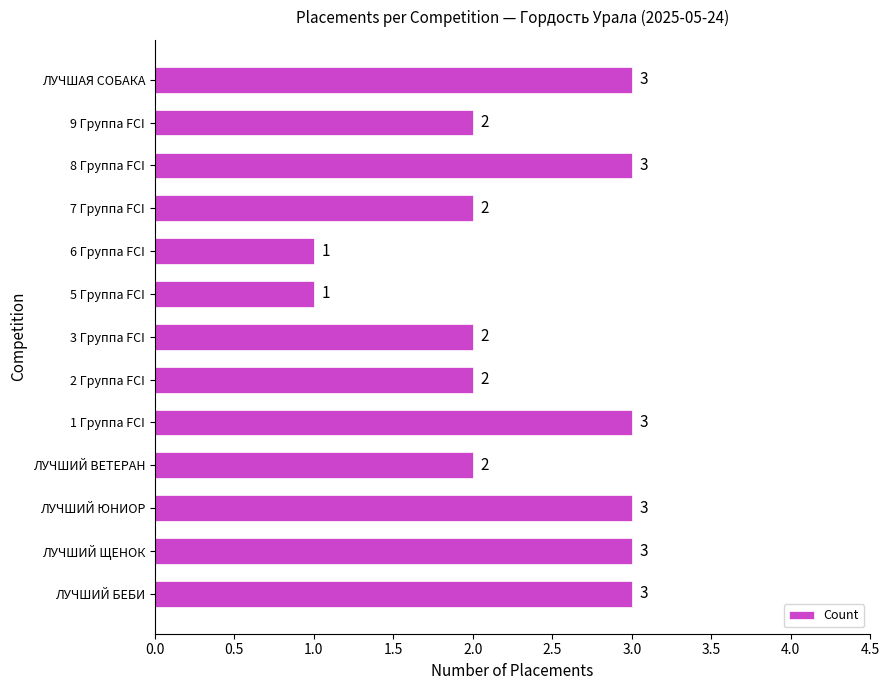

Count the values in the range 2 to 3.

11